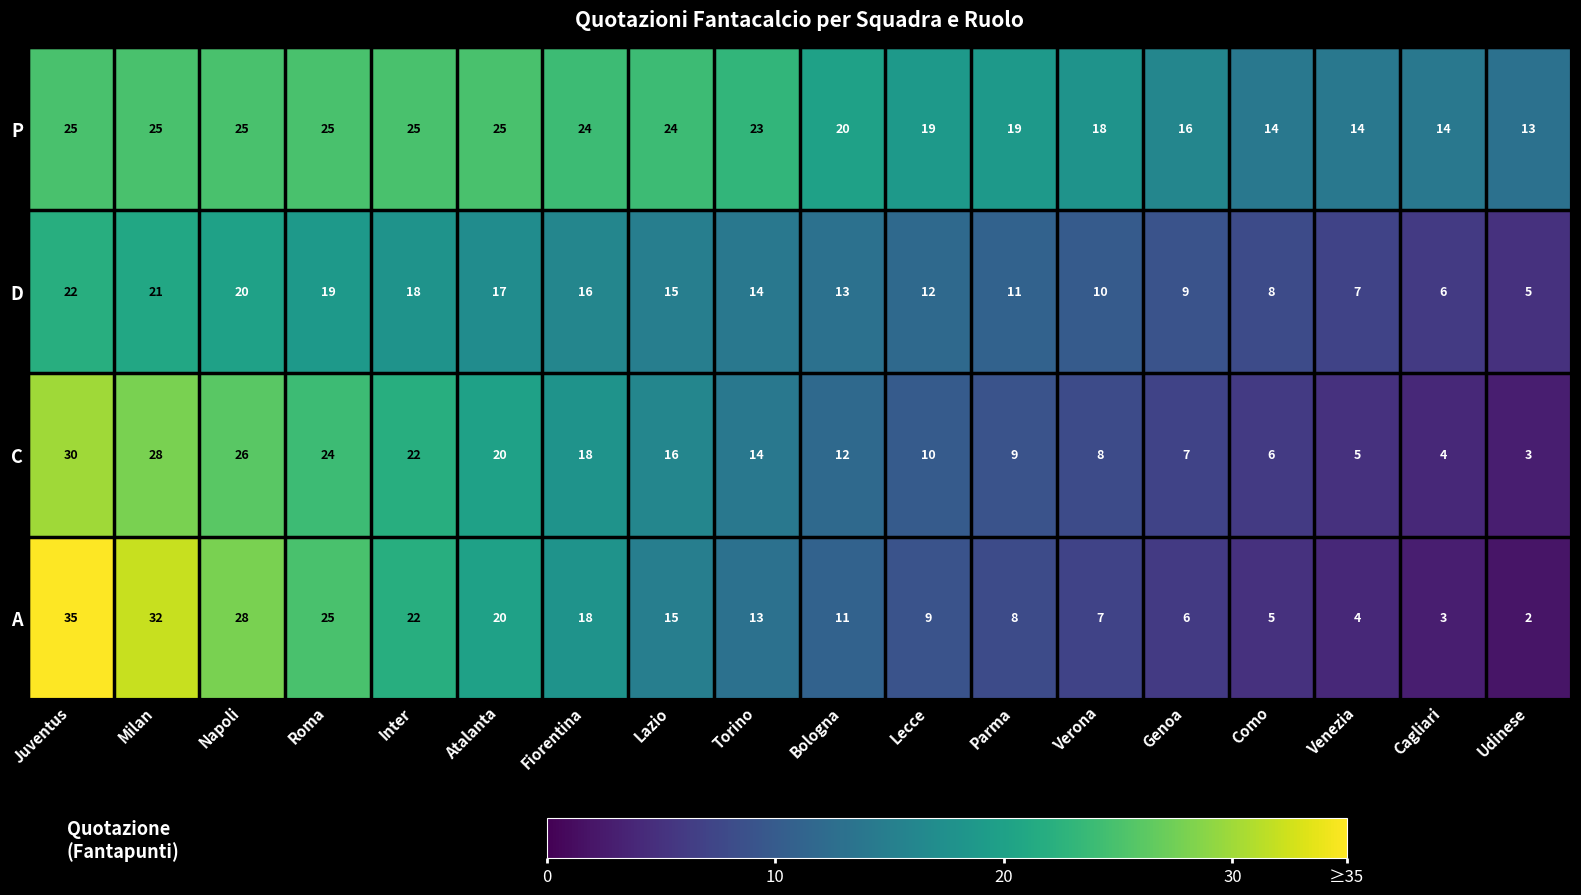

What is the spread (max minus min) of values at Como?

9